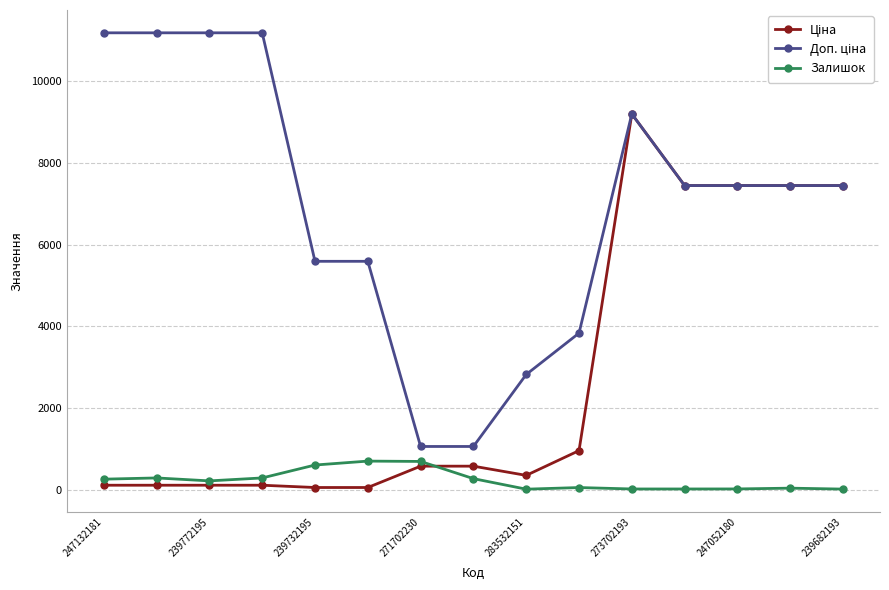

What is the maximum value shown in the chart?

11182.0